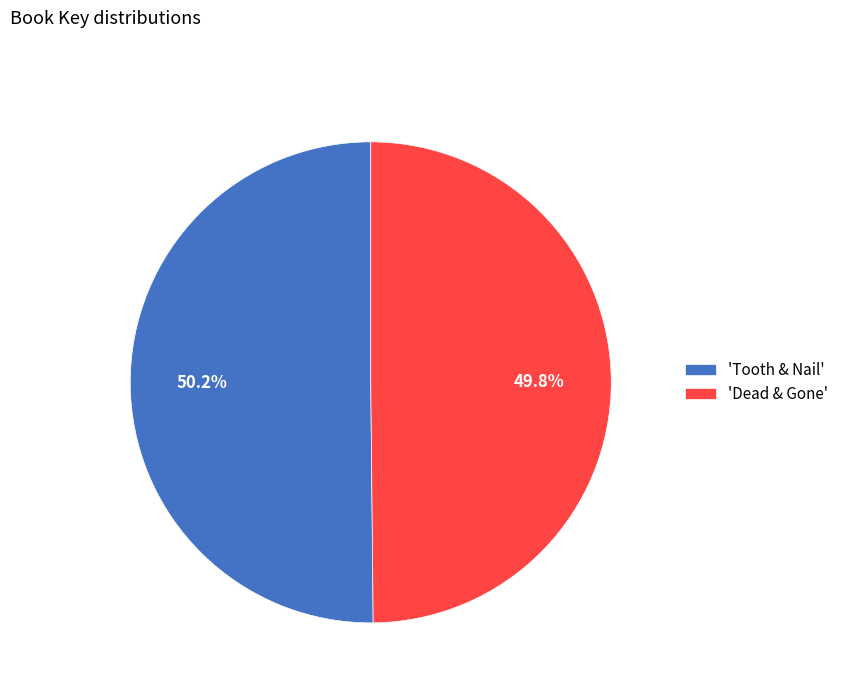

What is the ratio of the value at 'Tooth & Nail' to the value at 'Dead & Gone'?

1.0